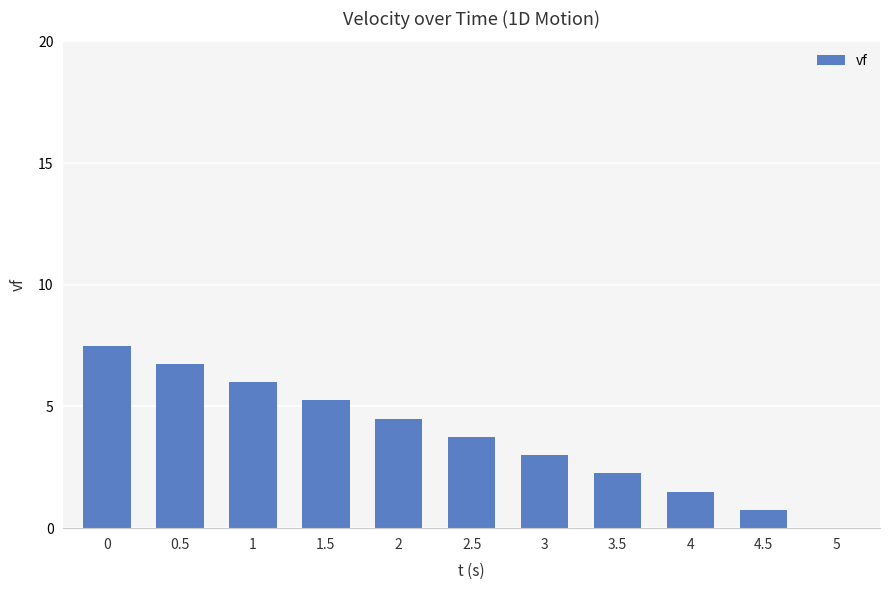

Which has a higher value, 0.5 or 5?

0.5